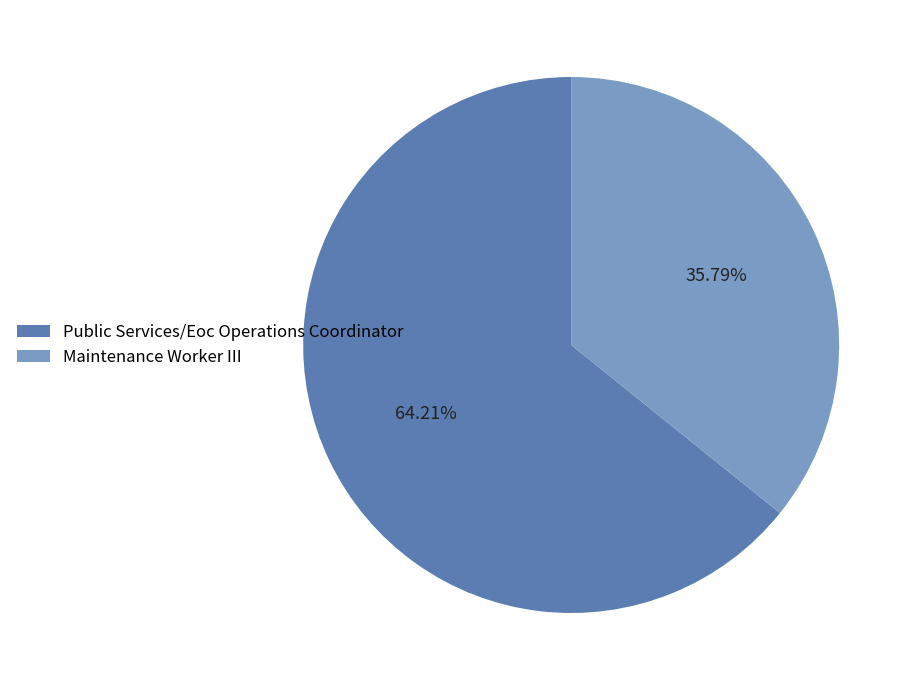

Is it true that Maintenance Worker III is 36% of the pie?

True